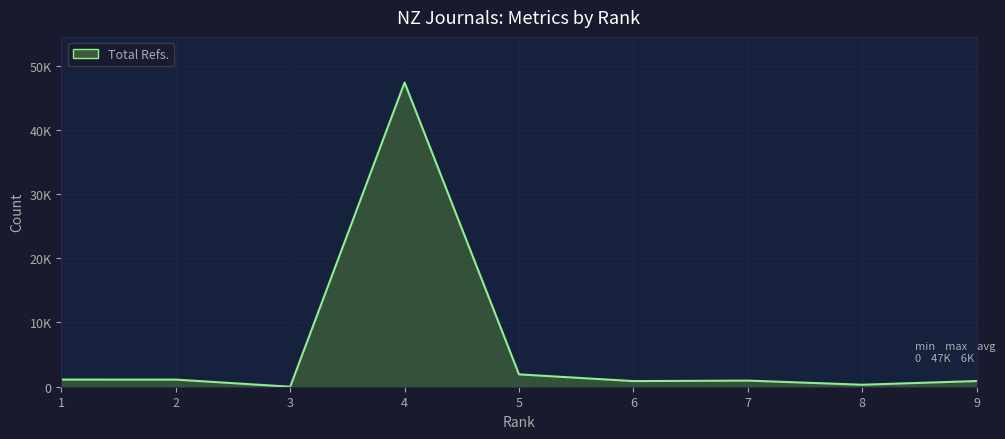

Is it true that the value at 9 is 1264?

False